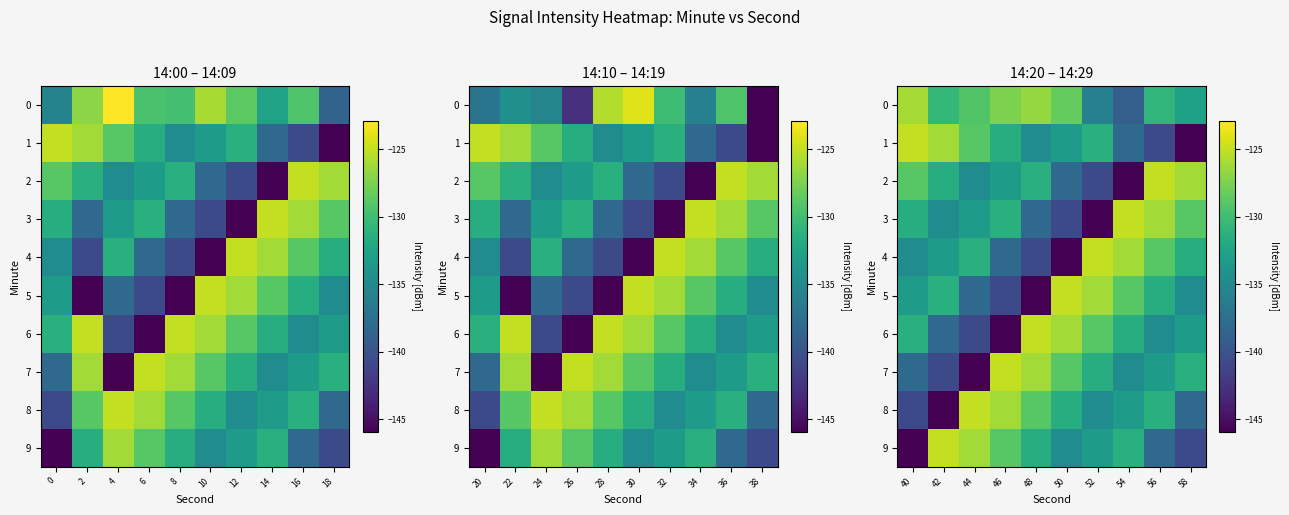

How many data points does each series have?

10